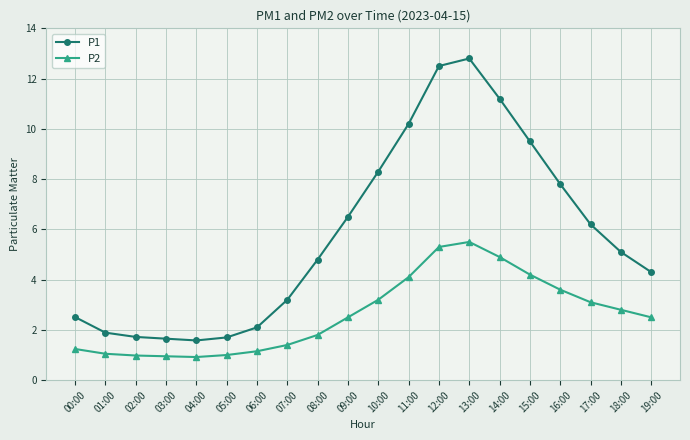

True or false: P1 and P2 cross at least once.

False